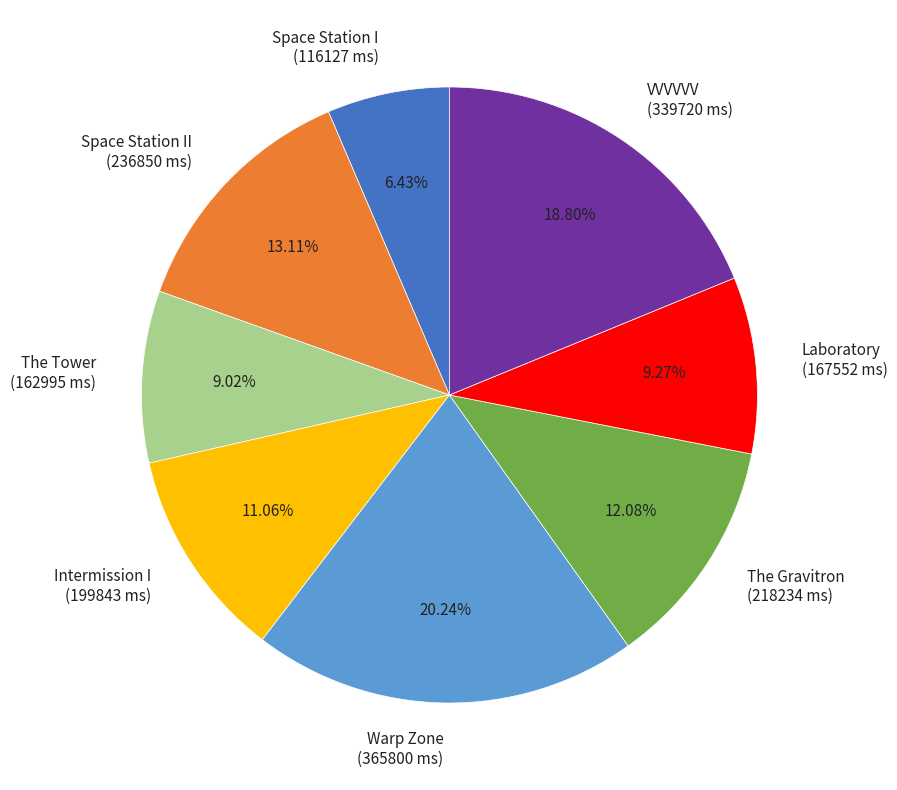

Combined, do The Gravitron (218234 ms) and Warp Zone (365800 ms) account for over 50%?

No